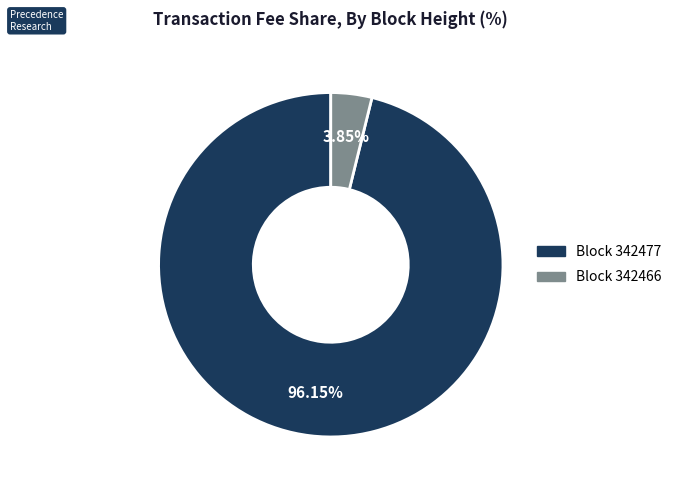

Is there any slice that represents more than half of the pie?

Yes